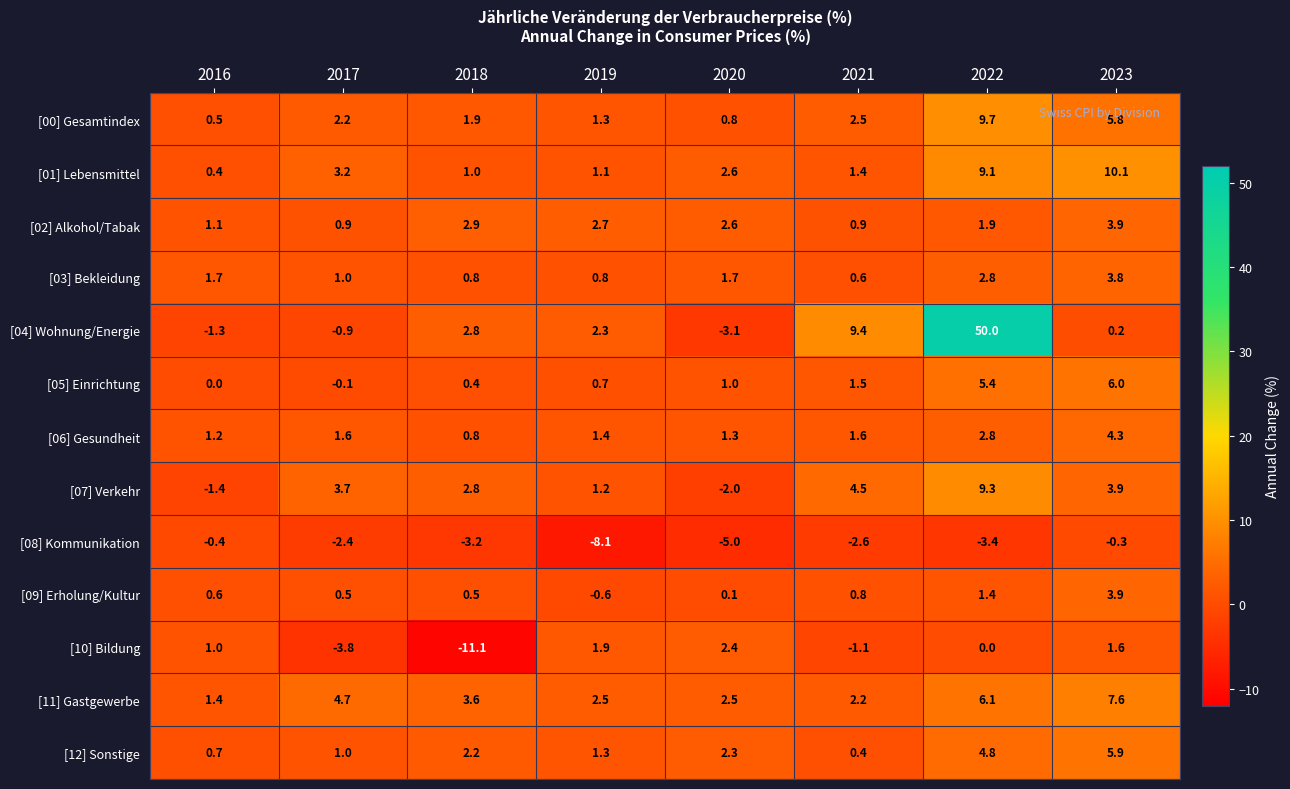

List the labels in order of [08] Kommunikation value, smallest first.

2019, 2020, 2022, 2018, 2021, 2017, 2016, 2023